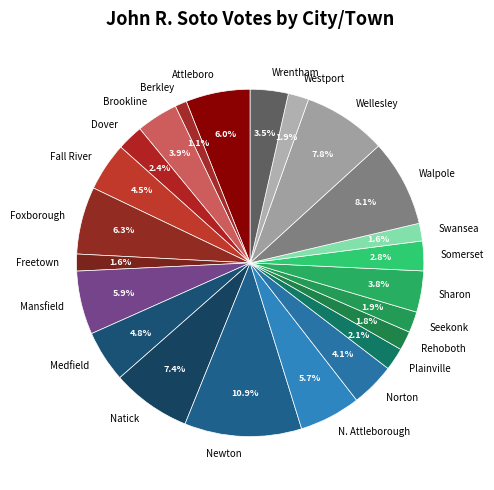

Count the number of slices in the pie.

23